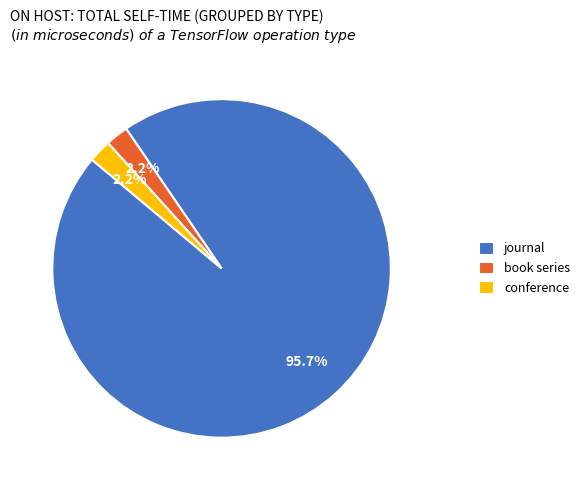

Which has a higher value, journal or conference?

journal